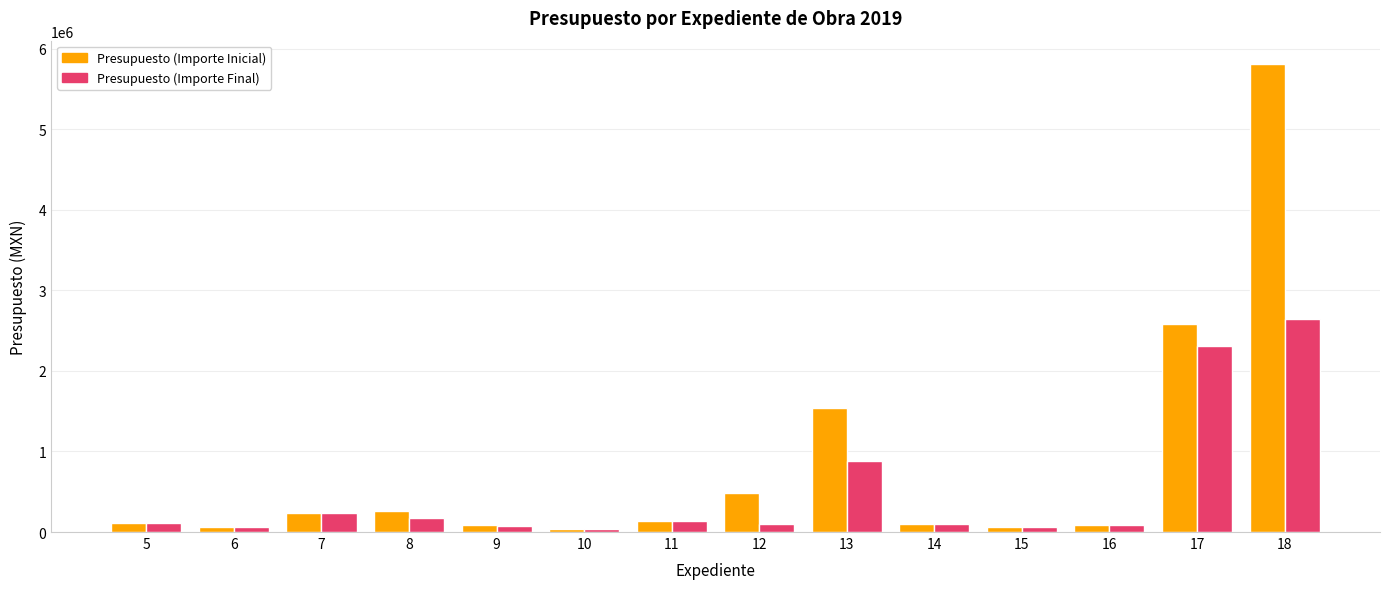

Is the value of Presupuesto (Importe Final) at 7 greater than the value of Presupuesto (Importe Inicial) at 16?

Yes